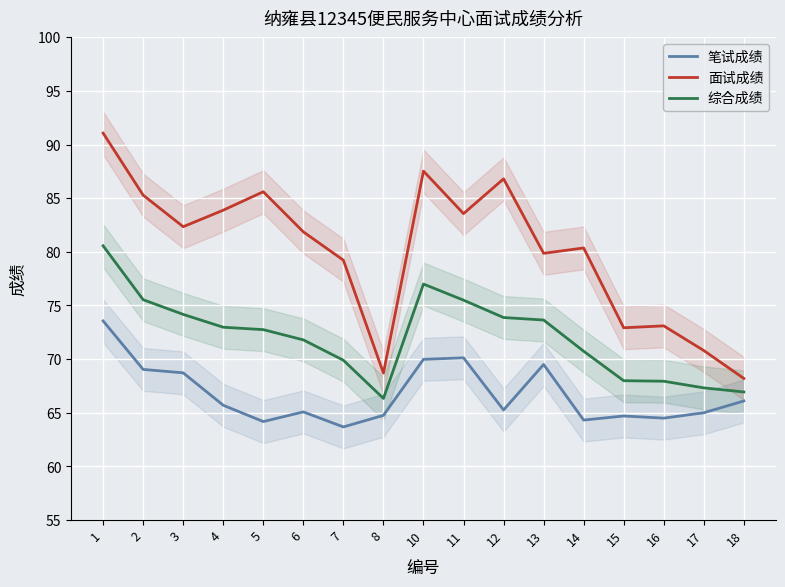

True or false: 笔试成绩 has more than 1 interior local peaks.

True